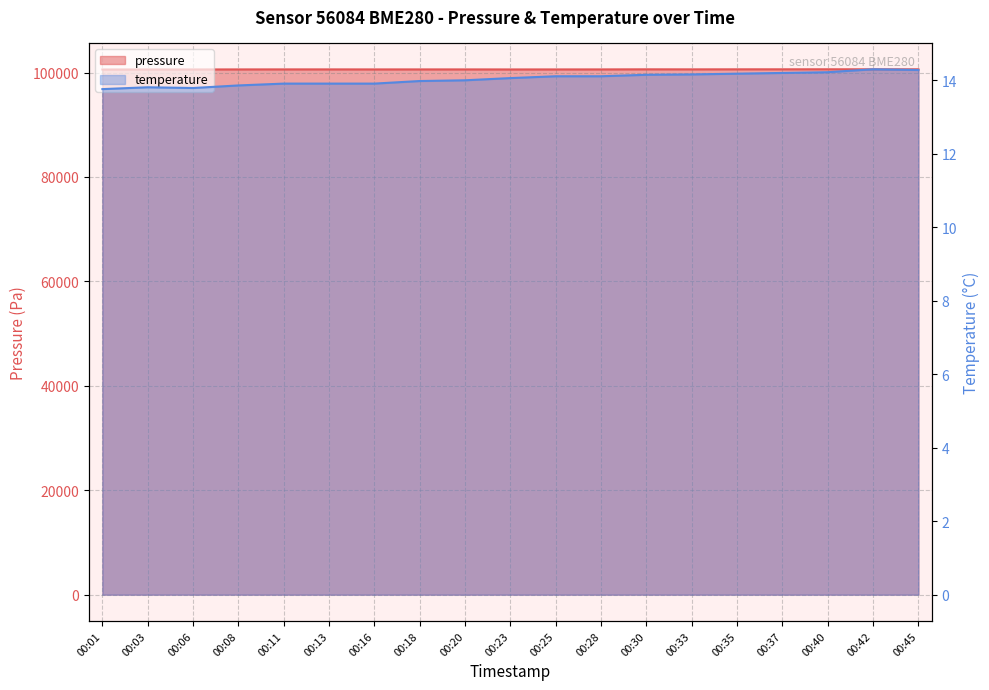

Reading left to right, transcribe all the data shown in this chart.

pressure: 00:01=100578.3	00:03=100584.4	00:06=100583.9	00:08=100594.5	00:11=100599.0	00:13=100599.8	00:16=100594.2	00:18=100596.3	00:20=100596.8	00:23=100589.6	00:25=100592.1	00:28=100596.9	00:30=100612.6	00:33=100605.0	00:35=100613.1	00:37=100616.3	00:40=100622.4	00:42=100615.7	00:45=100618.9
temperature: 00:01=13.8	00:03=13.8	00:06=13.8	00:08=13.9	00:11=13.9	00:13=13.9	00:16=13.9	00:18=14.0	00:20=14.0	00:23=14.1	00:25=14.1	00:28=14.1	00:30=14.2	00:33=14.2	00:35=14.2	00:37=14.2	00:40=14.2	00:42=14.3	00:45=14.3